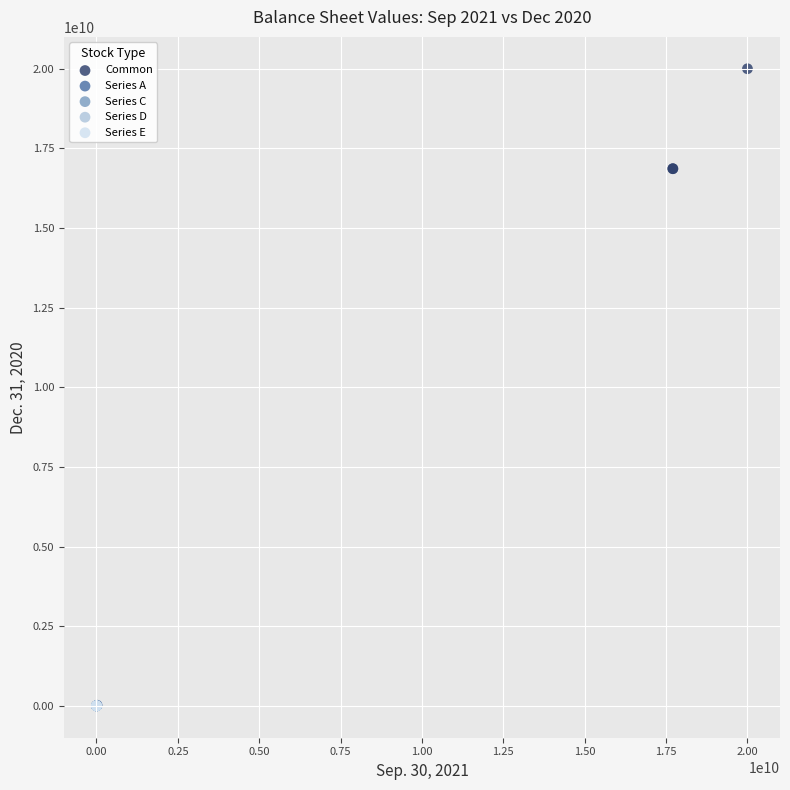

Which series has the widest spread of Y values?

Common